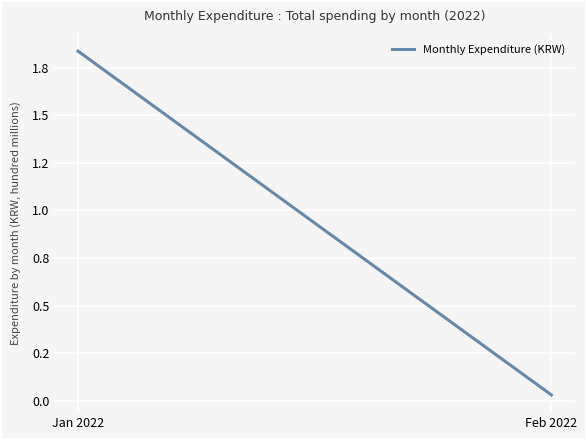

Rank the categories by value from lowest to highest.

Feb 2022, Jan 2022